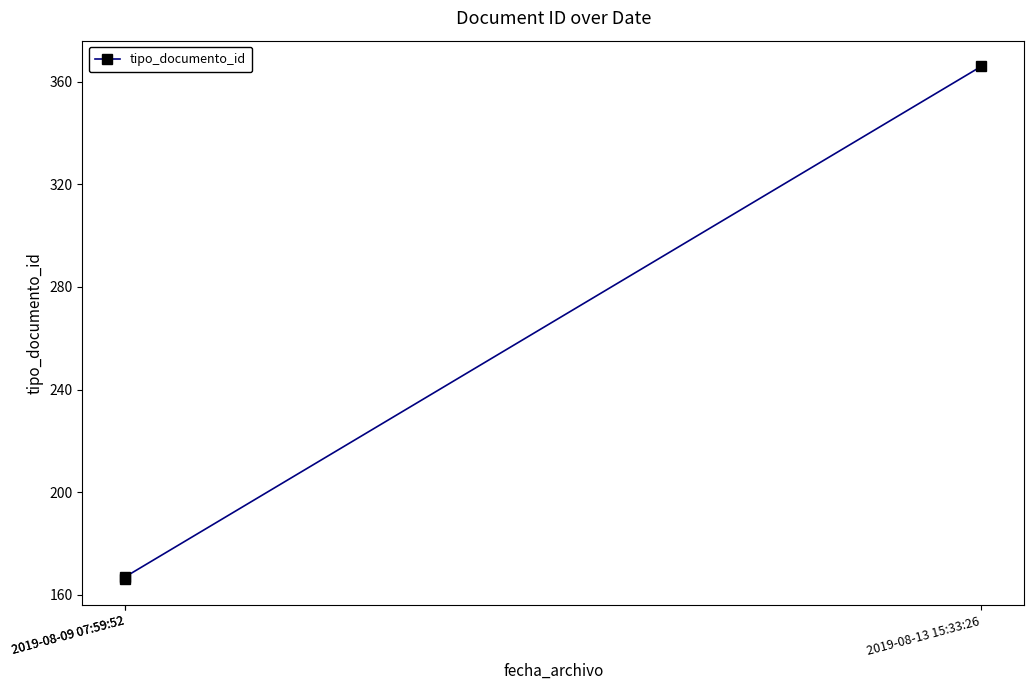

Reading left to right, list all the values displayed in this chart.

2019-08-09 07:59:52=166	2019-08-09 07:59:52=167	2019-08-13 15:33:26=366